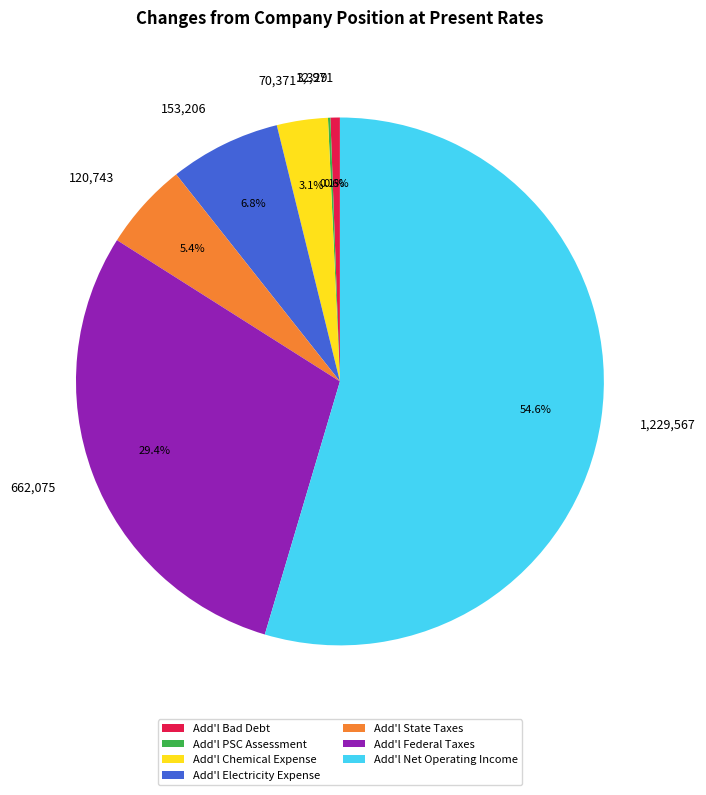

Which has a higher value, Add'l Bad Debt or Add'l Electricity Expense?

Add'l Electricity Expense